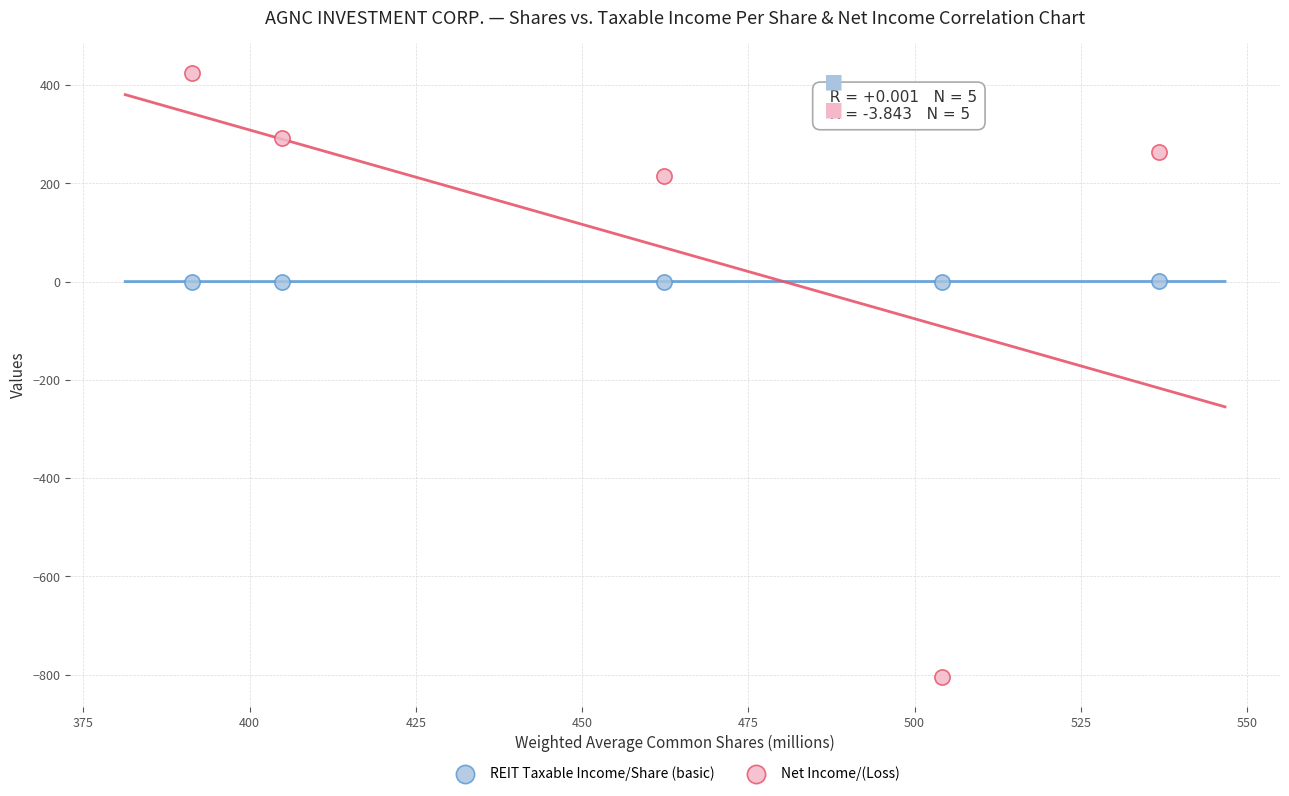

Across all data points, what is the range of X values (max minus min)?

145.4